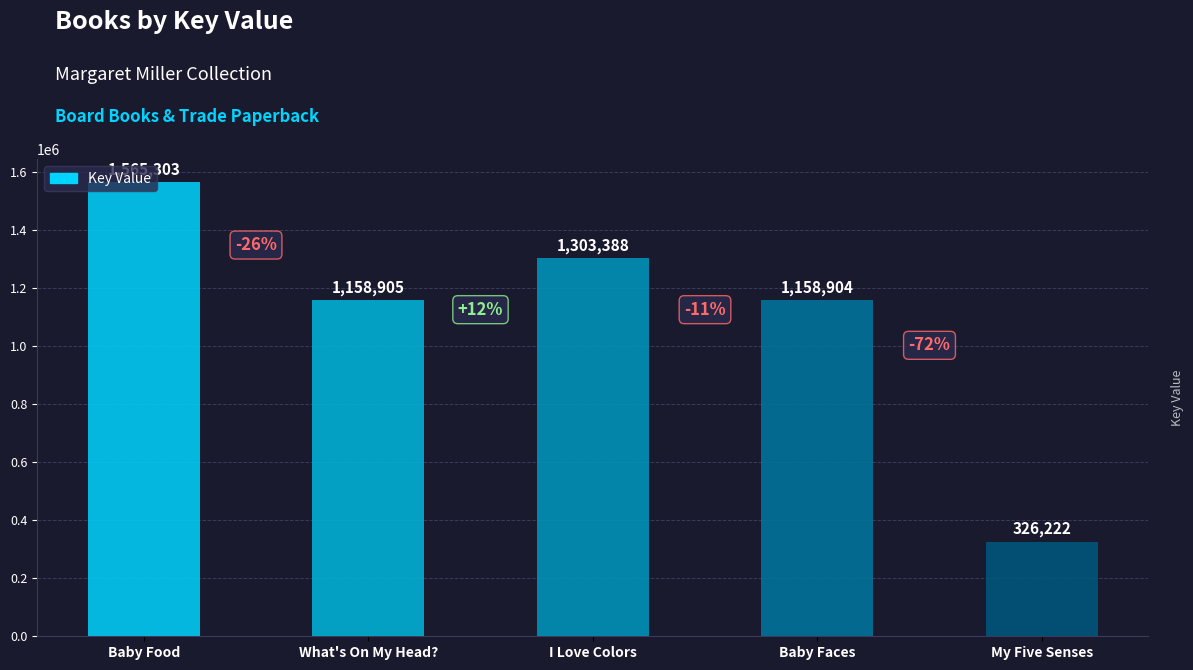

List the labels in order of value, largest first.

Baby Food, I Love Colors, What's On My Head?, Baby Faces, My Five Senses